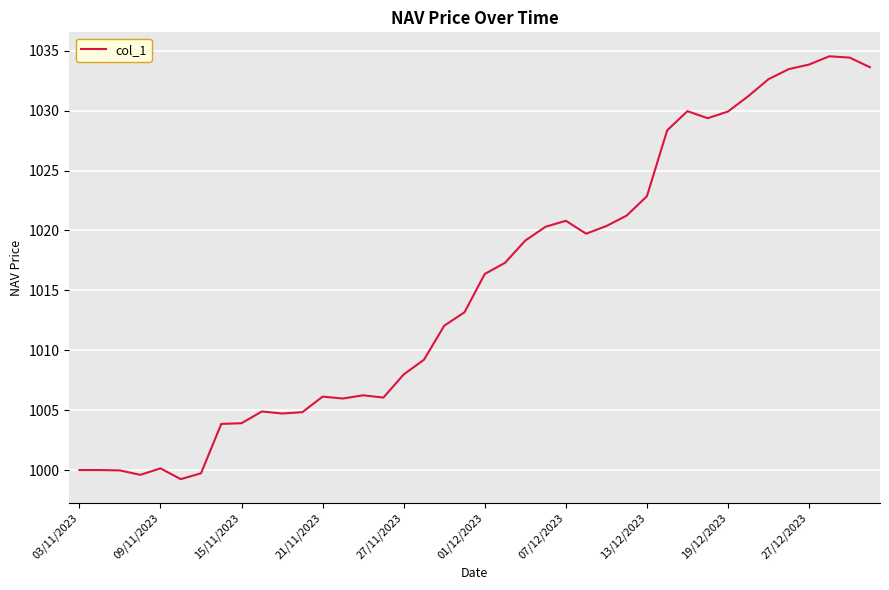

What is the maximum value shown in the chart?

1034.5